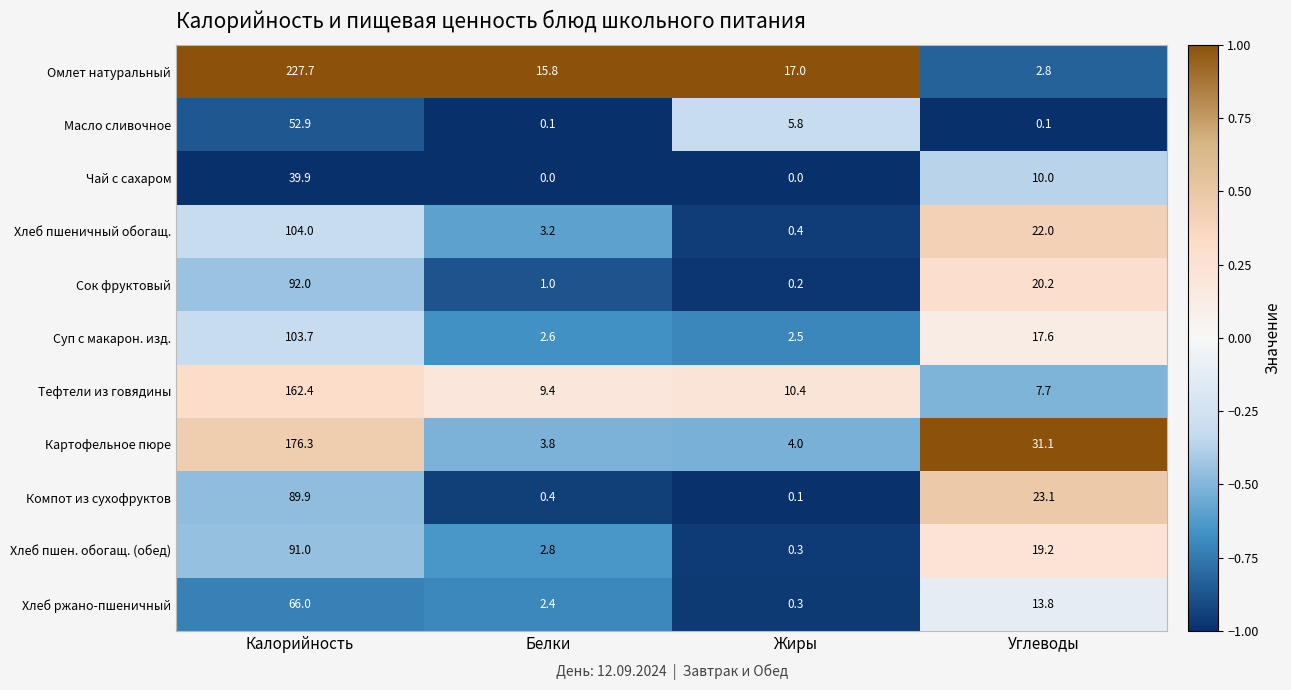

Rank the series by their maximum value, from highest to lowest.

Омлет натуральный, Картофельное пюре, Тефтели из говядины, Хлеб пшеничный обогащ., Суп с макарон. изд., Сок фруктовый, Хлеб пшен. обогащ. (обед), Компот из сухофруктов, Хлеб ржано-пшеничный, Масло сливочное, Чай с сахаром